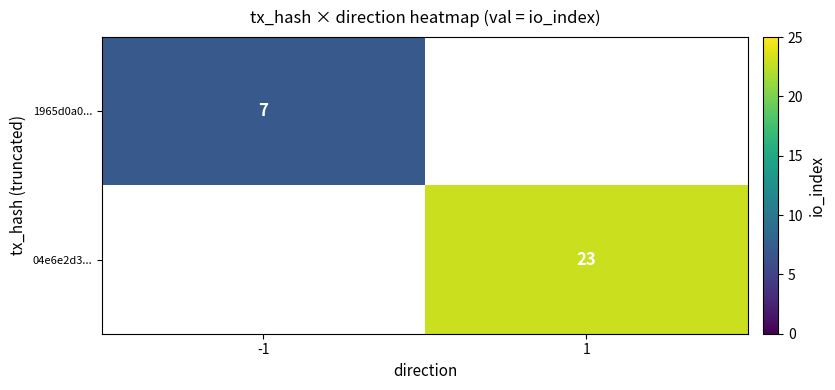

The 1965d0a0... series shows 11 at -1. True or false?

False